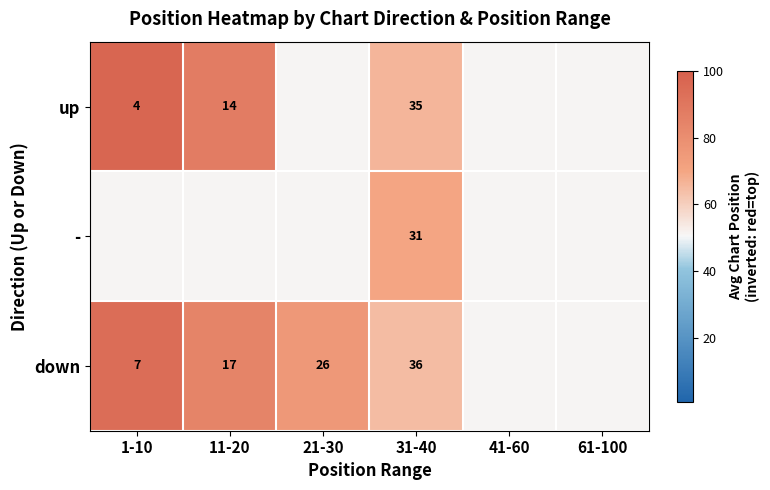

What is the difference between the highest and lowest values at 31-40?

5